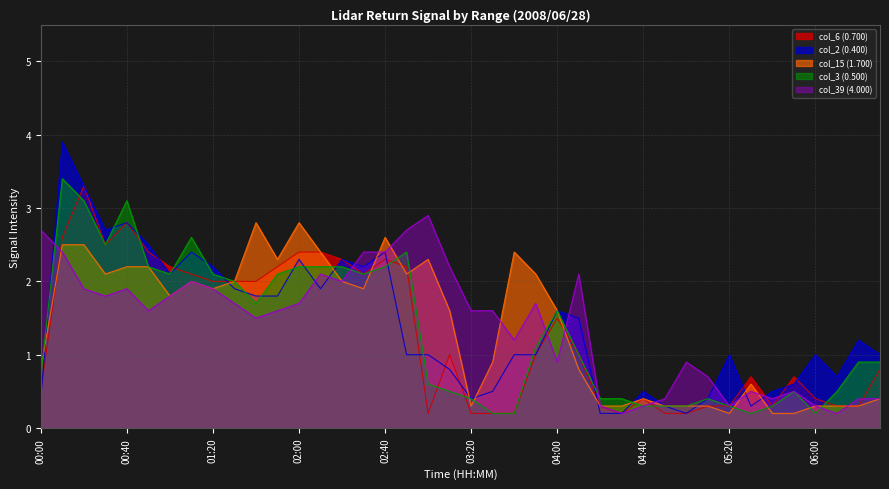

Reading right to left, transcribe all the data shown in this chart.

col_6 (0.700): 06:30=0.8	06:20=0.3	06:10=0.3	06:00=0.4	05:50=0.7	05:40=0.3	05:30=0.7	05:20=0.3	05:10=0.3	05:00=0.2	04:50=0.2	04:40=0.4	04:30=0.2	04:20=0.3	04:10=1.0	04:00=1.5	03:50=1.0	03:40=0.2	03:30=0.2	03:20=0.2	03:10=1.0	03:00=0.2	02:50=2.2	02:40=2.3	02:30=2.1	02:20=2.3	02:10=2.4	02:00=2.4	01:50=2.2	01:40=2.0	01:30=2.0	01:20=2.0	01:10=2.1	01:00=2.2	00:50=2.4	00:40=2.8	00:30=2.5	00:20=3.3	00:10=2.6	00:00=0.5
col_2 (0.400): 06:30=1.0	06:20=1.2	06:10=0.7	06:00=1.0	05:50=0.6	05:40=0.5	05:30=0.3	05:20=1.0	05:10=0.4	05:00=0.2	04:50=0.3	04:40=0.5	04:30=0.2	04:20=0.2	04:10=1.5	04:00=1.6	03:50=1.0	03:40=1.0	03:30=0.5	03:20=0.4	03:10=0.8	03:00=1.0	02:50=1.0	02:40=2.4	02:30=2.2	02:20=2.3	02:10=1.9	02:00=2.3	01:50=1.8	01:40=1.8	01:30=1.9	01:20=2.2	01:10=2.4	01:00=2.1	00:50=2.5	00:40=2.8	00:30=2.7	00:20=3.3	00:10=3.9	00:00=0.4
col_15 (1.700): 06:30=0.4	06:20=0.3	06:10=0.3	06:00=0.3	05:50=0.2	05:40=0.2	05:30=0.6	05:20=0.2	05:10=0.3	05:00=0.3	04:50=0.3	04:40=0.4	04:30=0.3	04:20=0.3	04:10=0.8	04:00=1.6	03:50=2.1	03:40=2.4	03:30=0.9	03:20=0.3	03:10=1.6	03:00=2.3	02:50=2.1	02:40=2.6	02:30=1.9	02:20=2.0	02:10=2.4	02:00=2.8	01:50=2.3	01:40=2.8	01:30=2.0	01:20=1.9	01:10=2.0	01:00=1.8	00:50=2.2	00:40=2.2	00:30=2.1	00:20=2.5	00:10=2.5	00:00=0.8
col_3 (0.500): 06:30=0.9	06:20=0.9	06:10=0.5	06:00=0.2	05:50=0.5	05:40=0.3	05:30=0.2	05:20=0.3	05:10=0.4	05:00=0.3	04:50=0.3	04:40=0.3	04:30=0.4	04:20=0.4	04:10=1.0	04:00=1.6	03:50=1.1	03:40=0.2	03:30=0.2	03:20=0.4	03:10=0.5	03:00=0.6	02:50=2.4	02:40=2.2	02:30=2.1	02:20=2.2	02:10=2.2	02:00=2.2	01:50=2.1	01:40=1.7	01:30=2.0	01:20=2.1	01:10=2.6	01:00=2.1	00:50=2.2	00:40=3.1	00:30=2.5	00:20=3.1	00:10=3.4	00:00=0.7
col_39 (4.000): 06:30=0.4	06:20=0.4	06:10=0.2	06:00=0.3	05:50=0.5	05:40=0.4	05:30=0.5	05:20=0.3	05:10=0.7	05:00=0.9	04:50=0.4	04:40=0.3	04:30=0.2	04:20=0.3	04:10=2.1	04:00=0.9	03:50=1.7	03:40=1.2	03:30=1.6	03:20=1.6	03:10=2.2	03:00=2.9	02:50=2.7	02:40=2.4	02:30=2.4	02:20=2.0	02:10=2.1	02:00=1.7	01:50=1.6	01:40=1.5	01:30=1.7	01:20=1.9	01:10=2.0	01:00=1.8	00:50=1.6	00:40=1.9	00:30=1.8	00:20=1.9	00:10=2.4	00:00=2.7